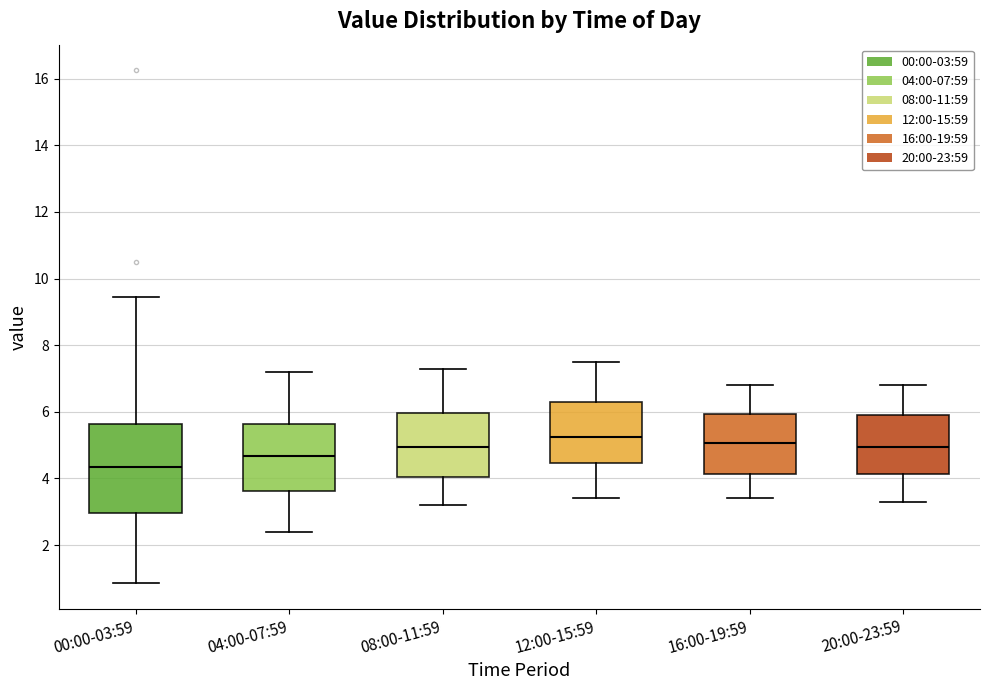

Reading left to right, read every box against the y-axis: the position of its median line, the range the box covers, and the ends of its whiskers. The values are not printed on the chart, so give them approximately, as read against the axis.

00:00-03:59: median 4.4, box 3.0 to 5.6, whiskers 0.8 to 9.4
04:00-07:59: median 4.6, box 3.6 to 5.6, whiskers 2.4 to 7.2
08:00-11:59: median 5.0, box 4.0 to 6.0, whiskers 3.2 to 7.4
12:00-15:59: median 5.2, box 4.4 to 6.4, whiskers 3.4 to 7.6
16:00-19:59: median 5.0, box 4.2 to 6.0, whiskers 3.4 to 6.8
20:00-23:59: median 5.0, box 4.2 to 6.0, whiskers 3.4 to 6.8